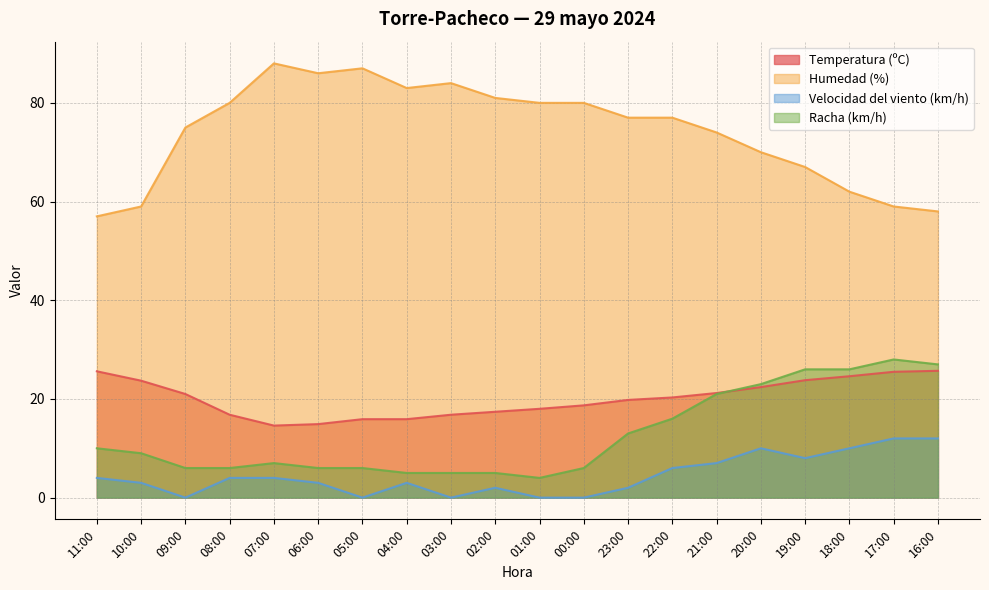

What is the difference between the maximum and minimum values in the Racha (km/h) series?

24.0